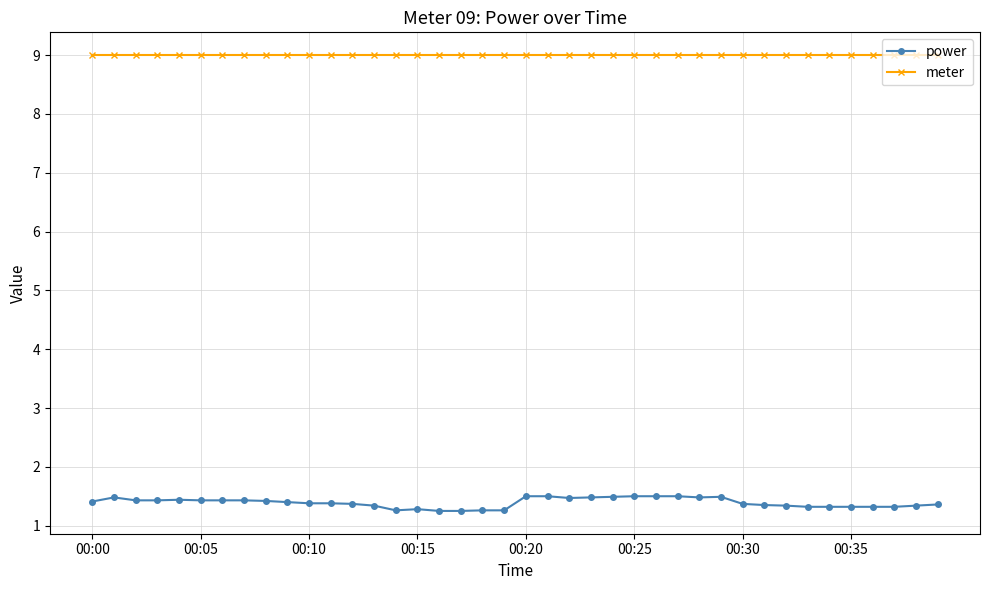

True or false: power has more than 0 interior local peaks.

True